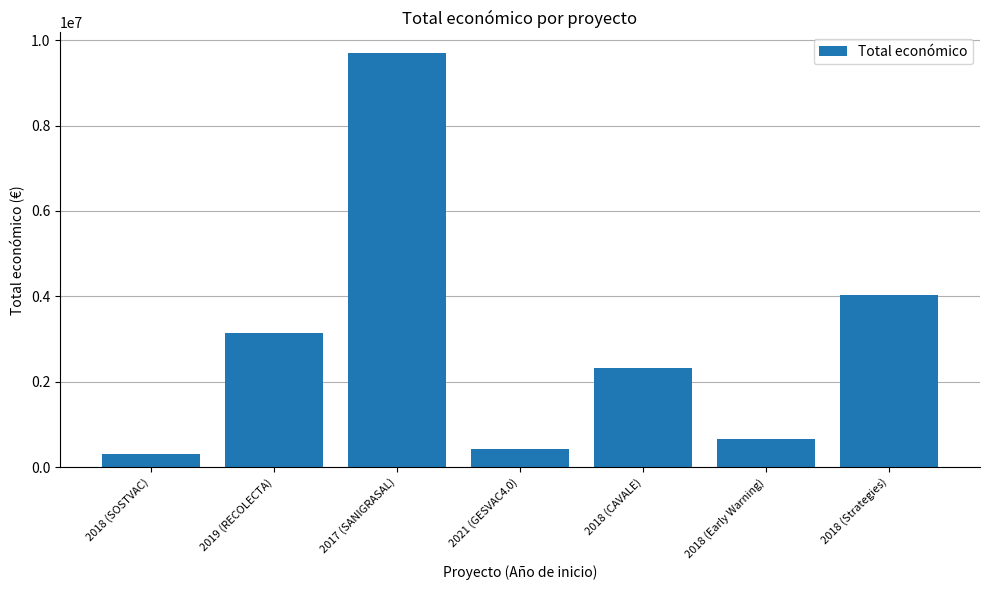

Which label corresponds to the largest value in the chart?

2017 (SANIGRASAL)